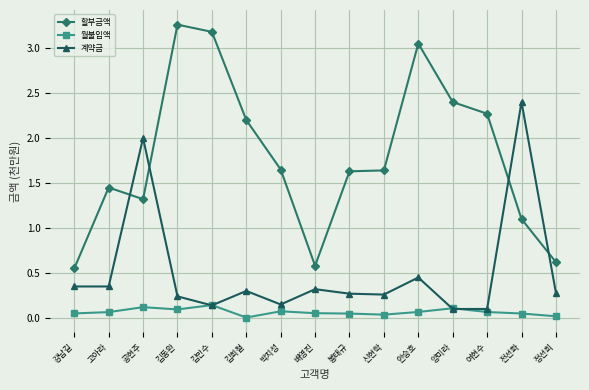

List the series in order of their peak value, lowest first.

월불입액, 계약금, 할부금액